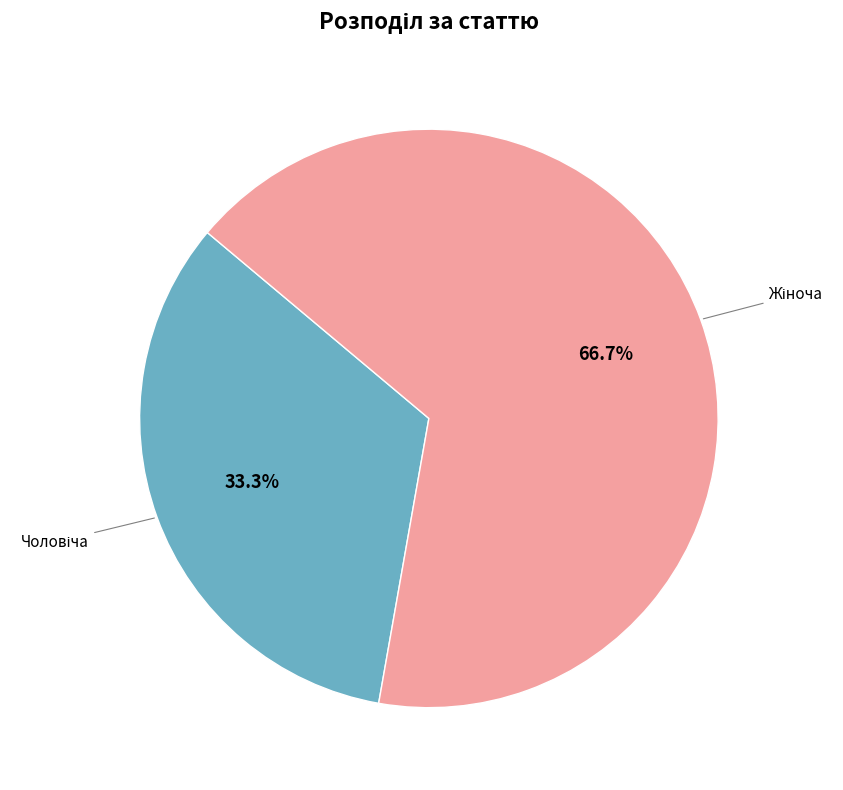

Is there any slice that represents more than half of the pie?

Yes